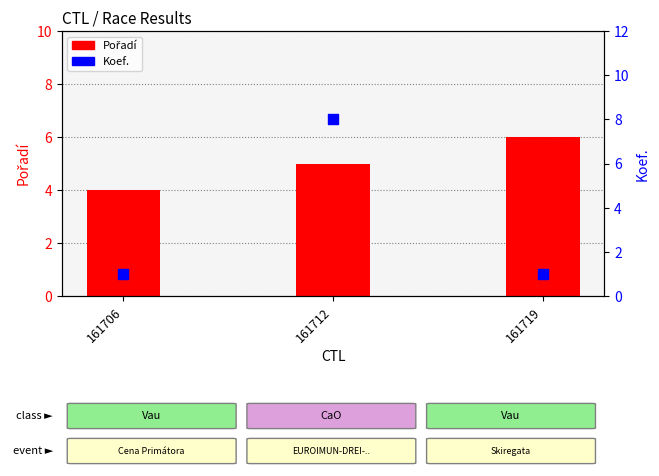

Which series has the widest spread of Y values?

Koef.